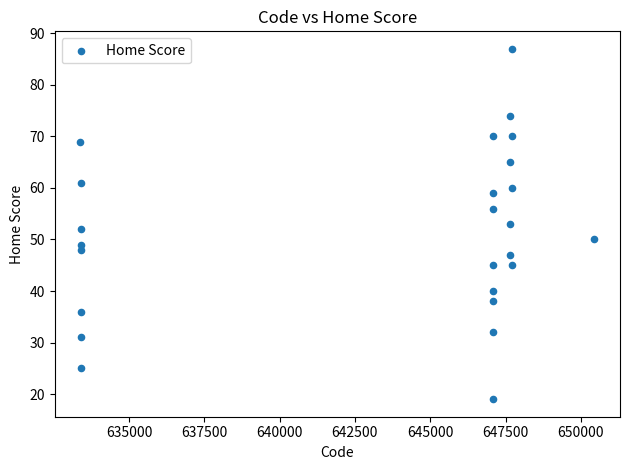

What is the range of X values (max minus min)?

17061